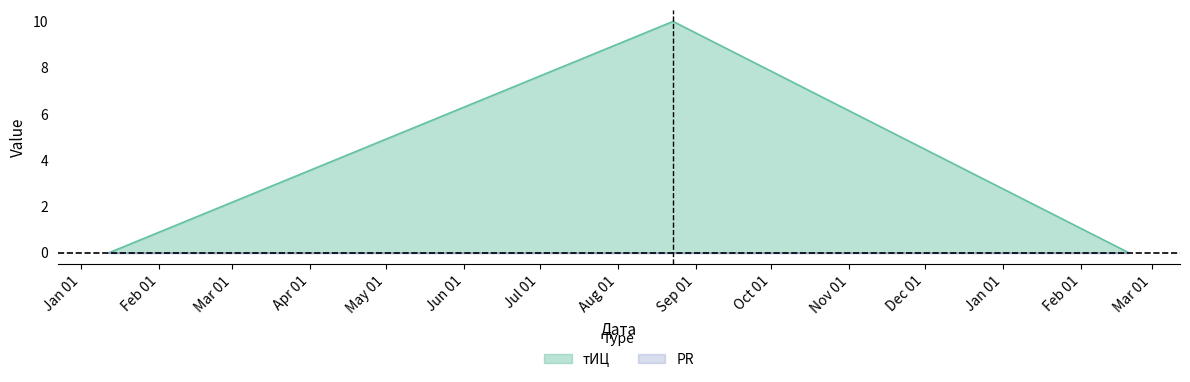

At which label is the value closest to 5?

2016-01-12